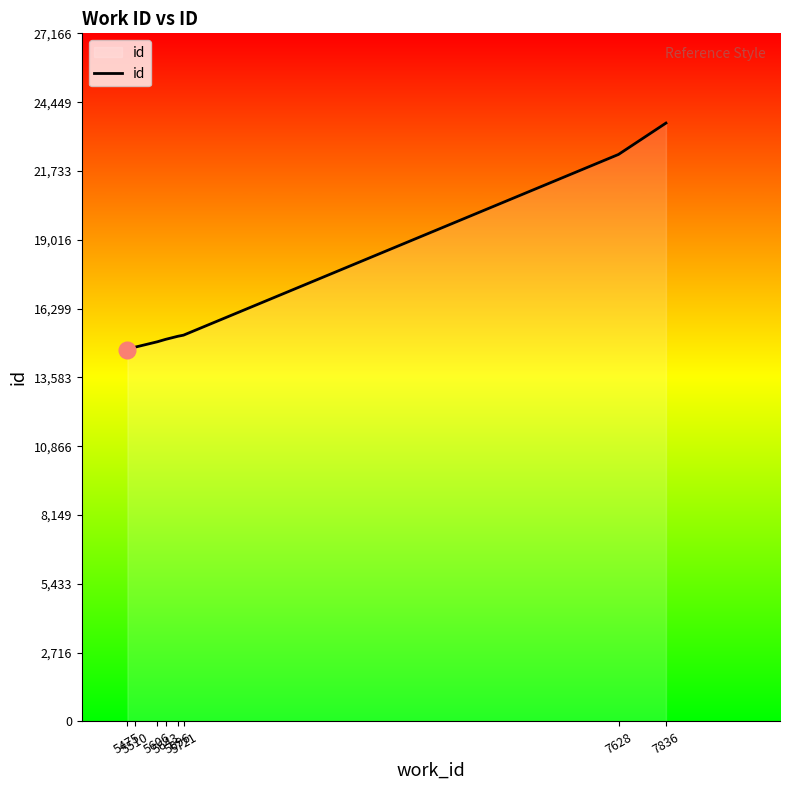

True or false: the data has more than 2 interior local peaks.

False